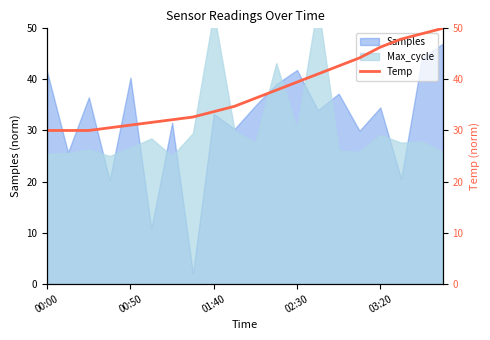

What is the ratio of the value at 6 to the value at 15?

0.7